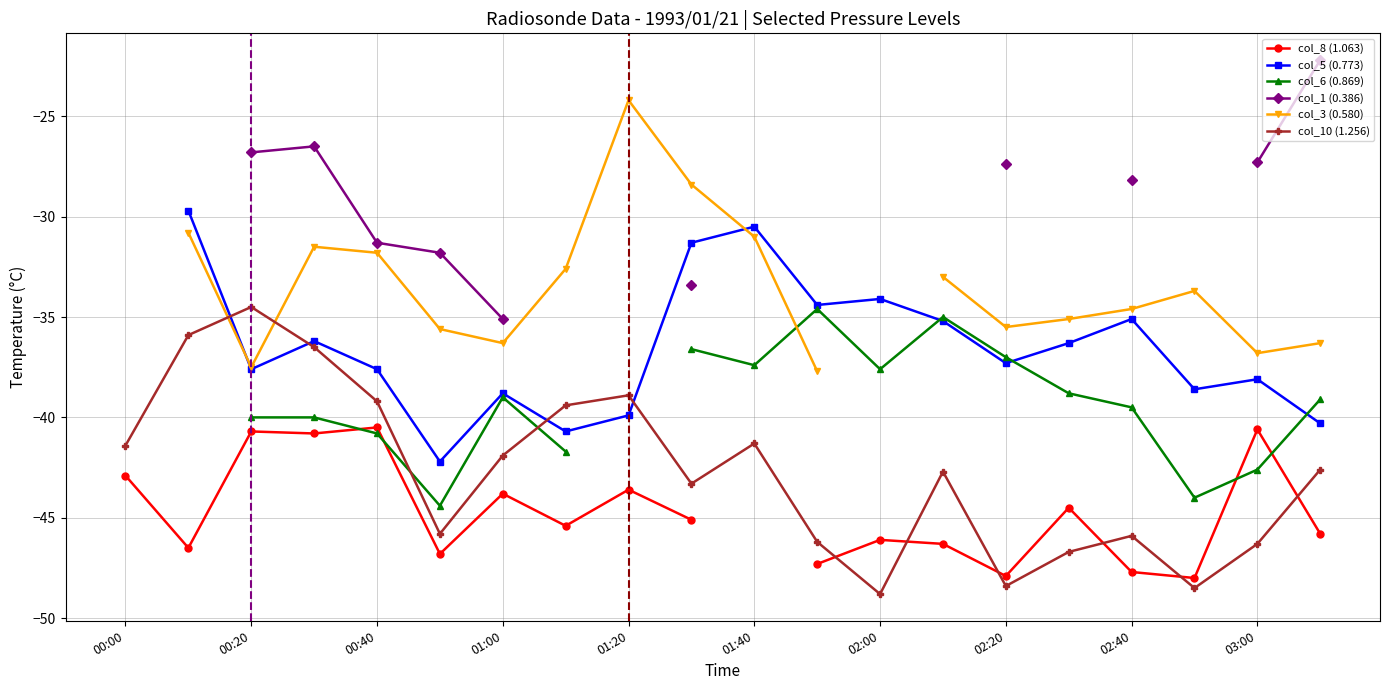

What is the minimum value for col_10 (1.256)?

-48.8